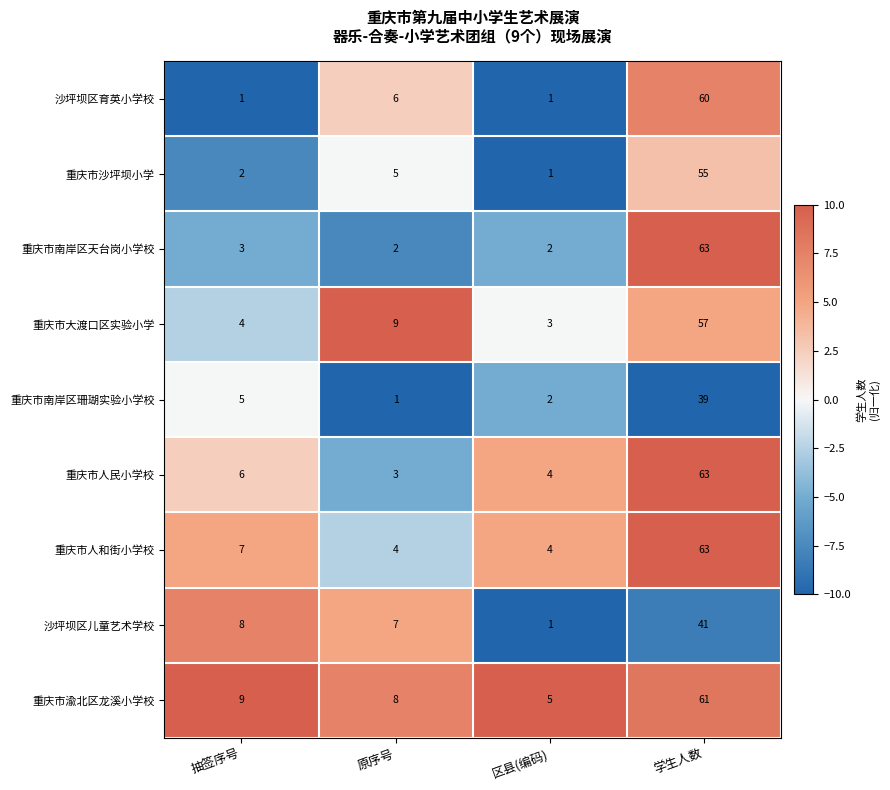

Rank the series at 抽签序号 from lowest to highest value.

沙坪坝区育英小学校, 重庆市沙坪坝小学, 重庆市南岸区天台岗小学校, 重庆市大渡口区实验小学, 重庆市南岸区珊瑚实验小学校, 重庆市人民小学校, 重庆市人和街小学校, 沙坪坝区儿童艺术学校, 重庆市渝北区龙溪小学校